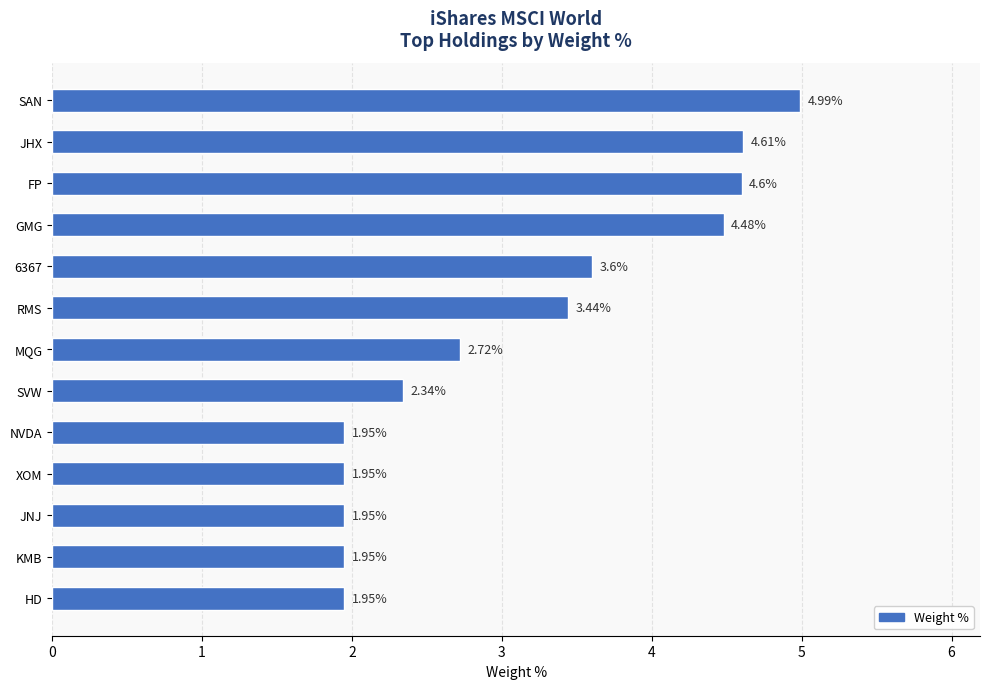

What is the change in value from JHX to XOM?

-2.7